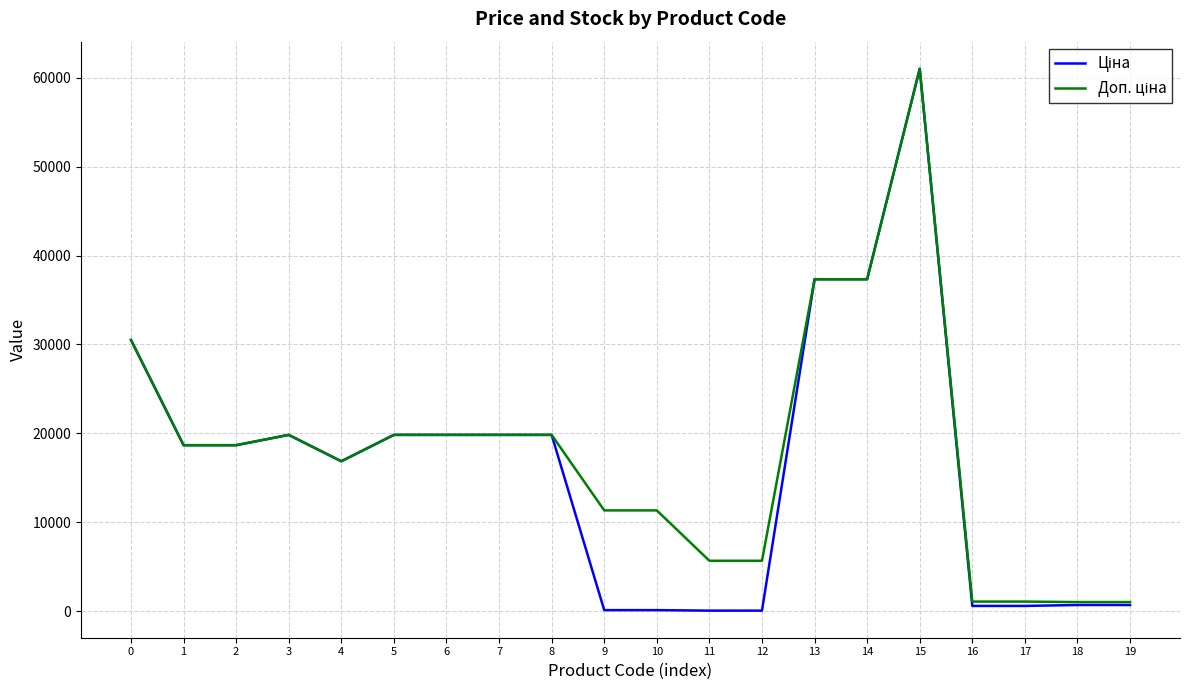

What is the greatest value displayed?

61024.7